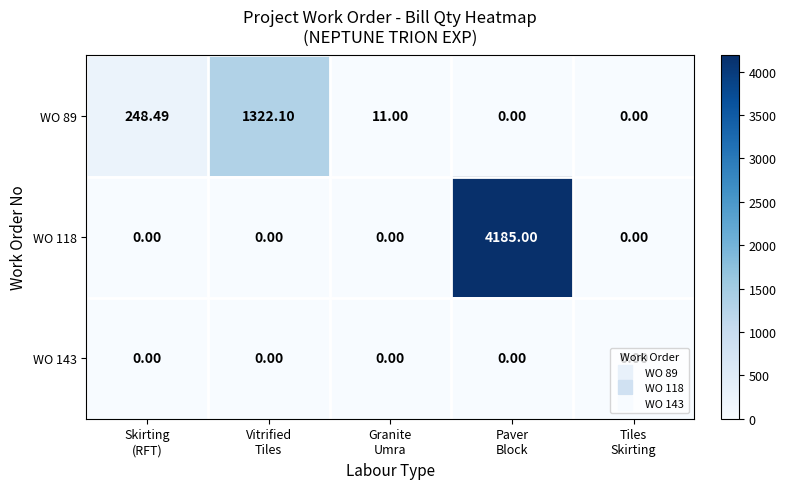

Count the number of data series in this chart.

3